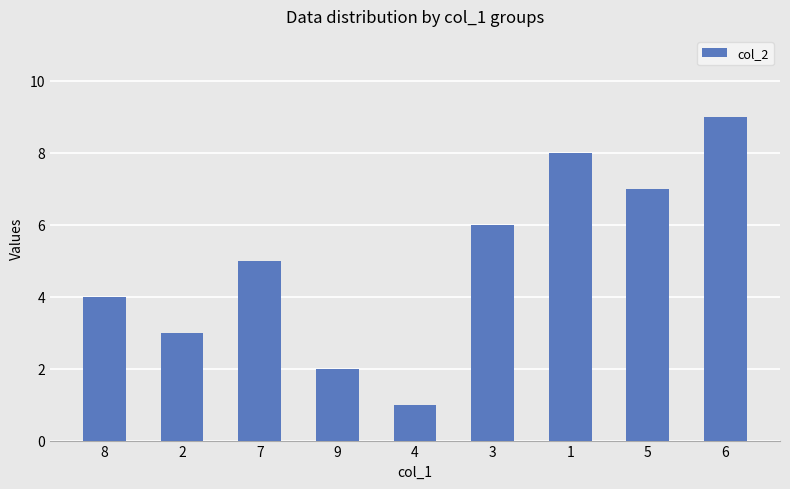

Which label corresponds to the smallest value in the chart?

4